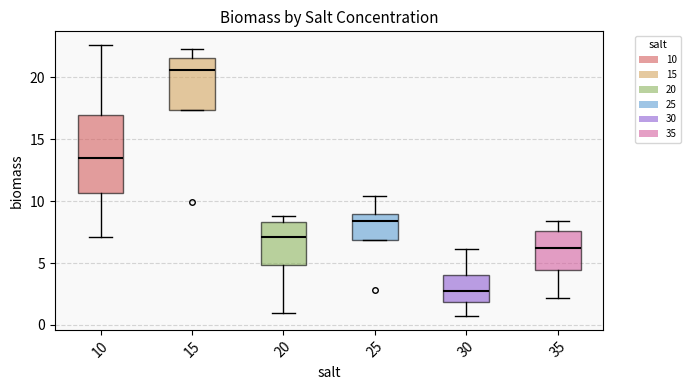

Reading left to right, read every box against the y-axis: the position of its median line, the range the box covers, and the ends of its whiskers. The values are not printed on the chart, so give them approximately, as read against the axis.

10: median 13.5, box 10.5 to 17.0, whiskers 7.0 to 22.5
15: median 20.5, box 17.5 to 21.5, whiskers 17.5 to 22.5
20: median 7.0, box 5.0 to 8.5, whiskers 1.0 to 9.0
25: median 8.5, box 7.0 to 9.0, whiskers 7.0 to 10.5
30: median 3.0, box 2.0 to 4.0, whiskers 0.5 to 6.0
35: median 6.5, box 4.5 to 7.5, whiskers 2.0 to 8.5